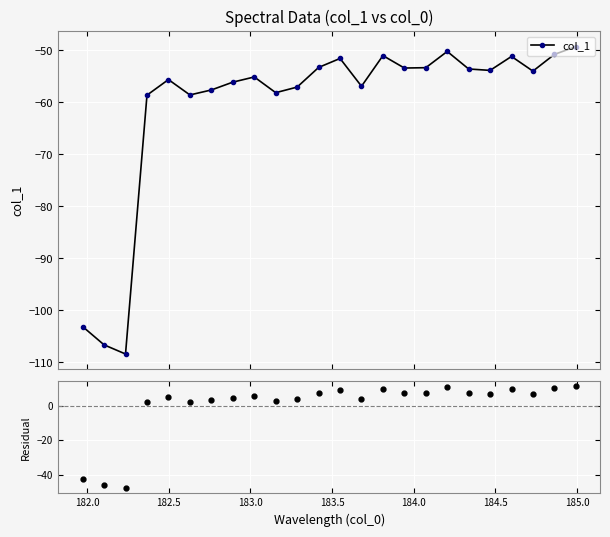

How many positive values does the residual series have?

21